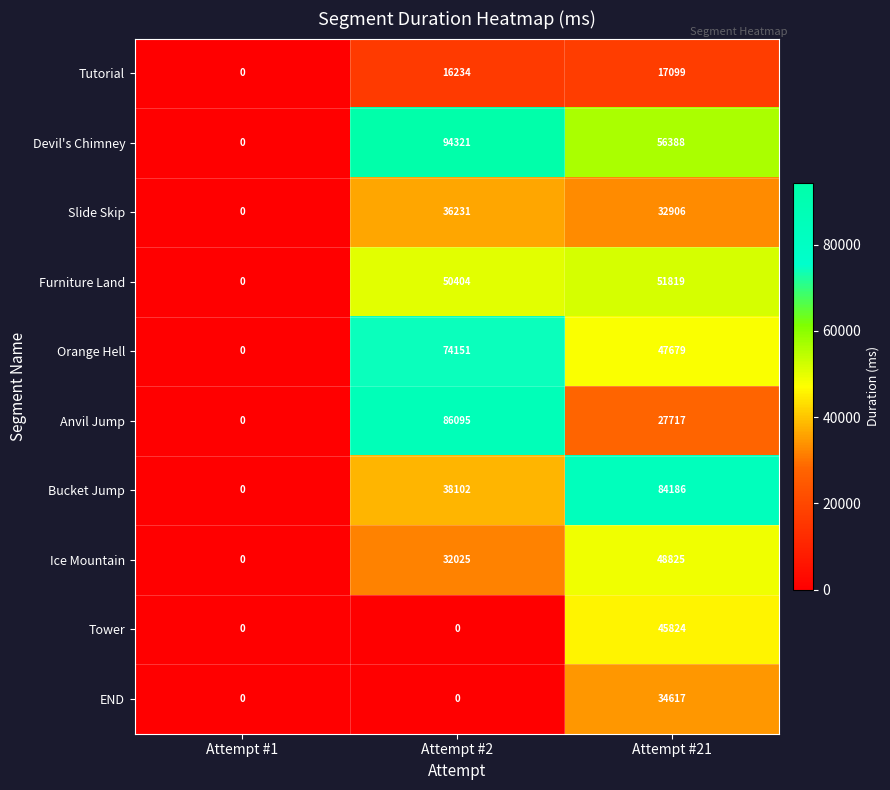

Reading left to right, transcribe all the data shown in this chart.

Tutorial: Attempt #1=0	Attempt #2=16234	Attempt #21=17099
Devil's Chimney: Attempt #1=0	Attempt #2=94321	Attempt #21=56388
Slide Skip: Attempt #1=0	Attempt #2=36231	Attempt #21=32906
Furniture Land: Attempt #1=0	Attempt #2=50404	Attempt #21=51819
Orange Hell: Attempt #1=0	Attempt #2=74151	Attempt #21=47679
Anvil Jump: Attempt #1=0	Attempt #2=86095	Attempt #21=27717
Bucket Jump: Attempt #1=0	Attempt #2=38102	Attempt #21=84186
Ice Mountain: Attempt #1=0	Attempt #2=32025	Attempt #21=48825
Tower: Attempt #1=0	Attempt #2=0	Attempt #21=45824
END: Attempt #1=0	Attempt #2=0	Attempt #21=34617